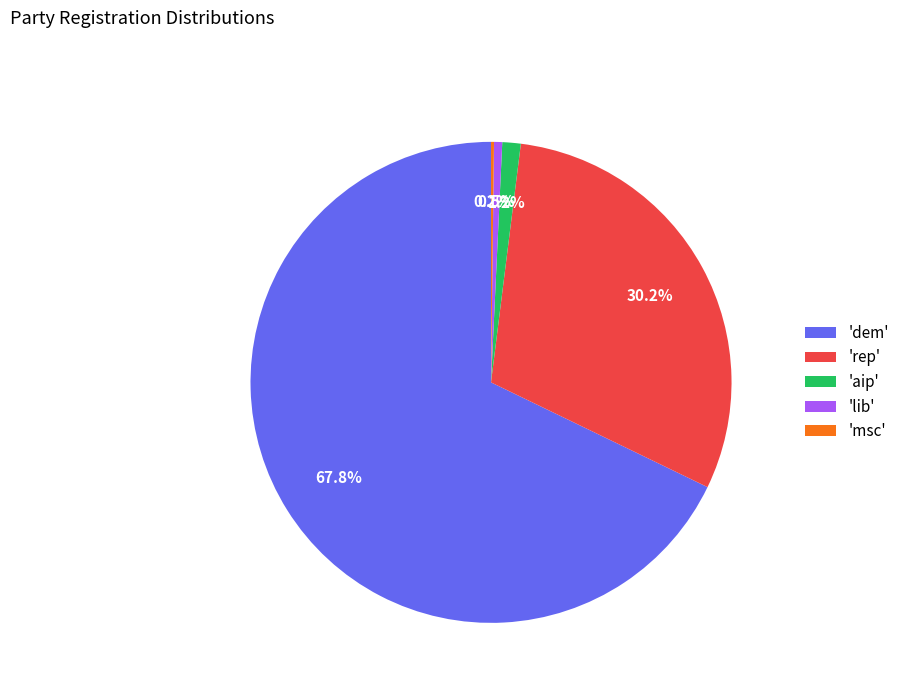

Do 'dem' and 'rep' together represent more than half of the pie?

Yes